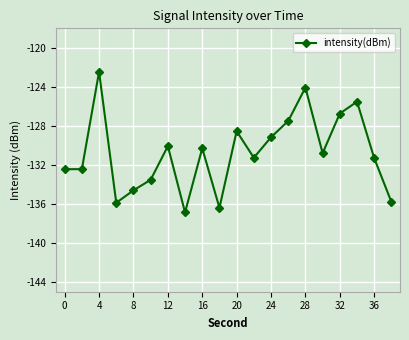

What is the sum of all values?

-2615.7